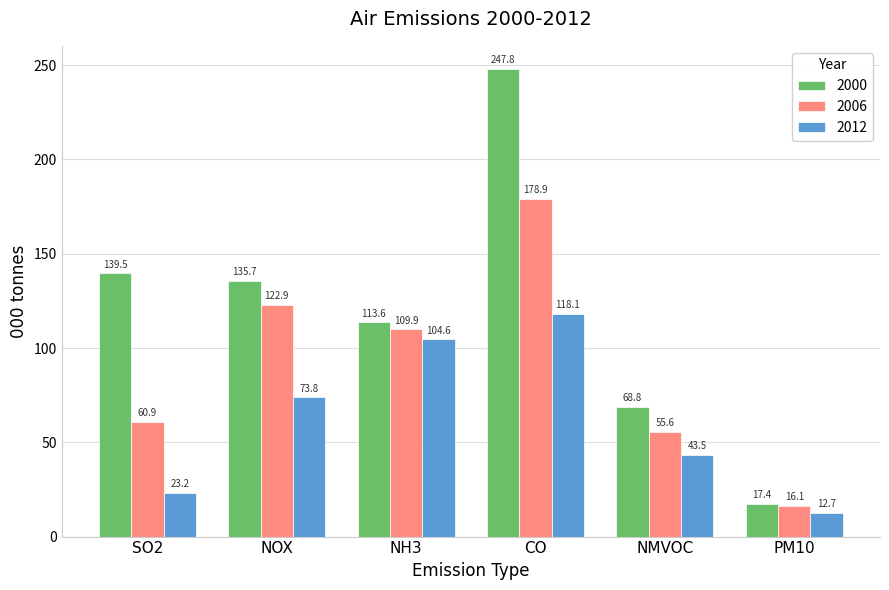

What is the value of the 2006 bar at the 4th from the left?

178.9